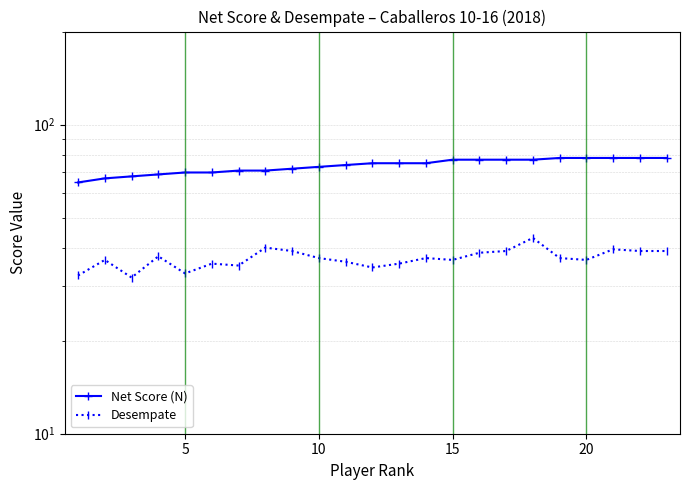

Does the chart display data point markers on the line(s)?

Yes